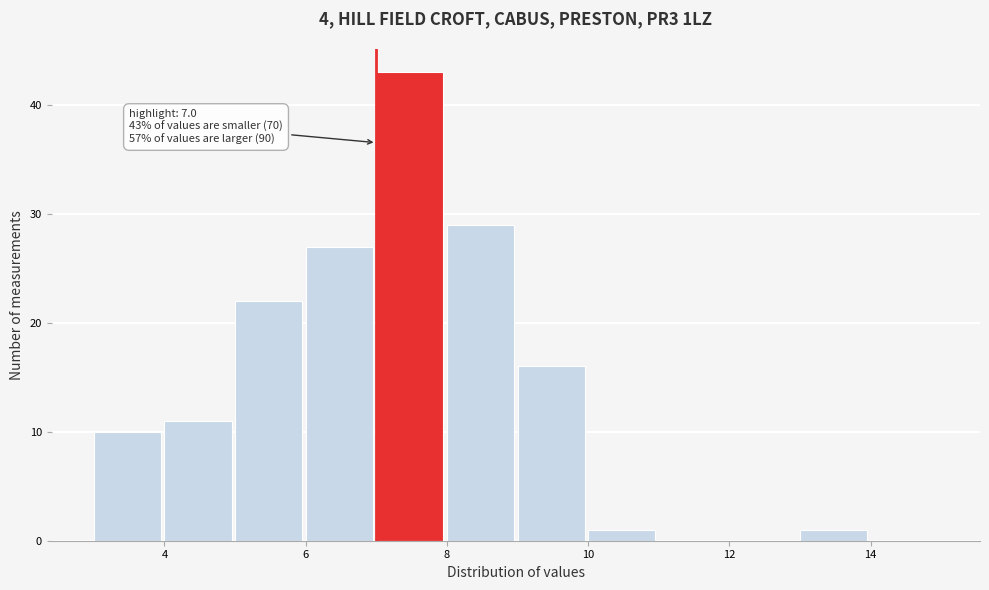

Over which range of the x-axis is the bar tallest?

7 to 8